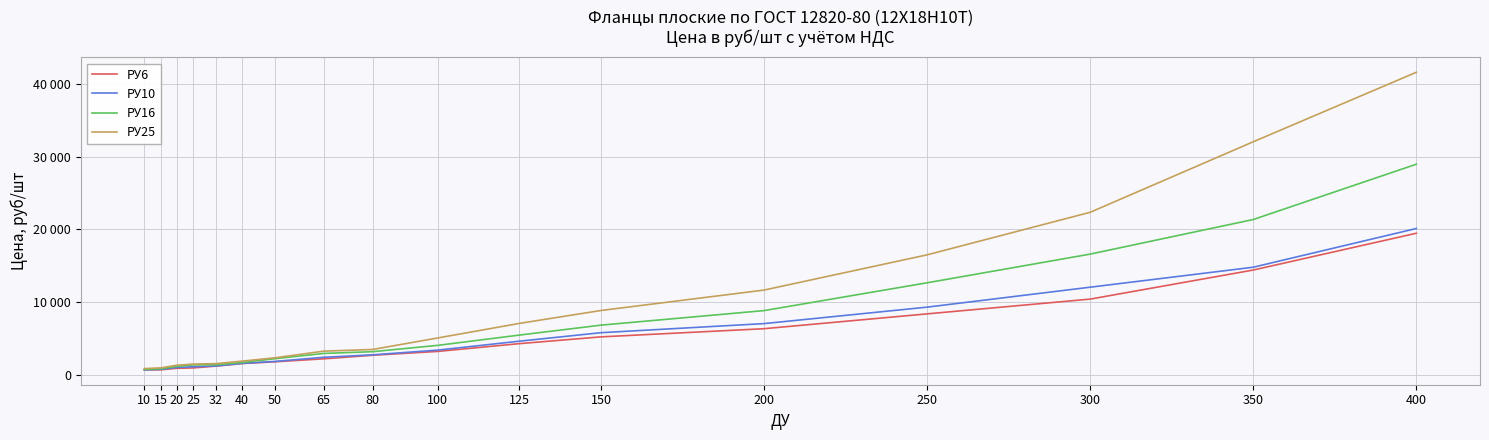

Reading right to left, extract all data points from this chart.

РУ6: 19467	14402	10400	8367	6325	5200	4269	3199	2667	2177	1768	1529	1174	927	874	661	661
РУ10: 20122	14789	12040	9294	7026	5776	4607	3378	2728	2388	1818	1552	1197	1084	991	727	661
РУ16: 28971	21359	16594	12646	8816	6815	5447	4035	3161	2920	2194	1673	1362	1345	1140	807	714
РУ25: 41629	32062	22353	16493	11643	8831	7056	5054	3465	3235	2316	1862	1516	1455	1295	927	834